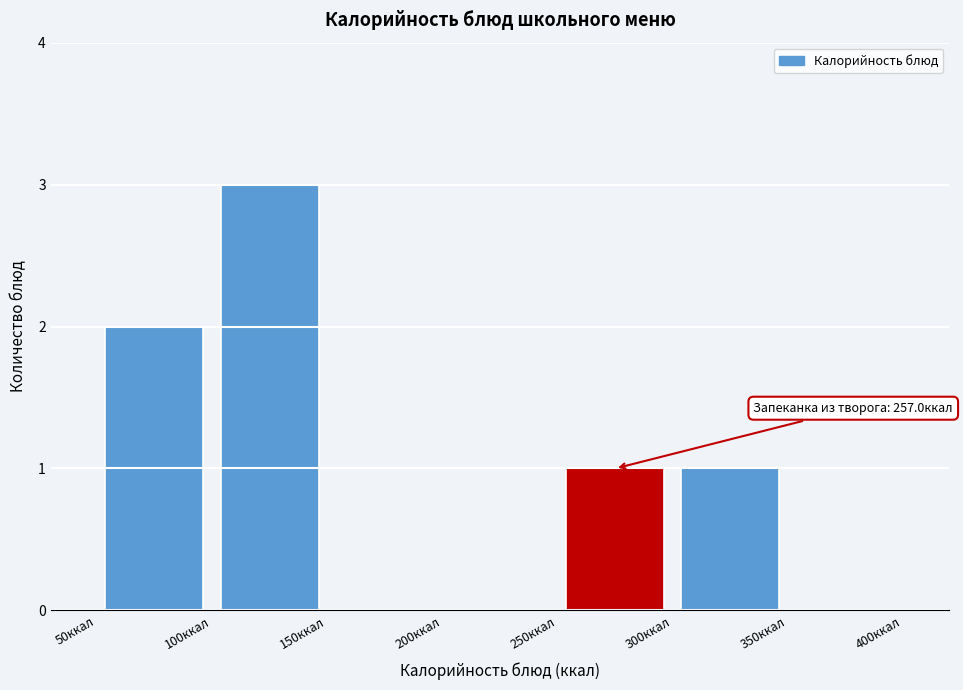

Which range on the x-axis has the tallest bar?

100 to 150